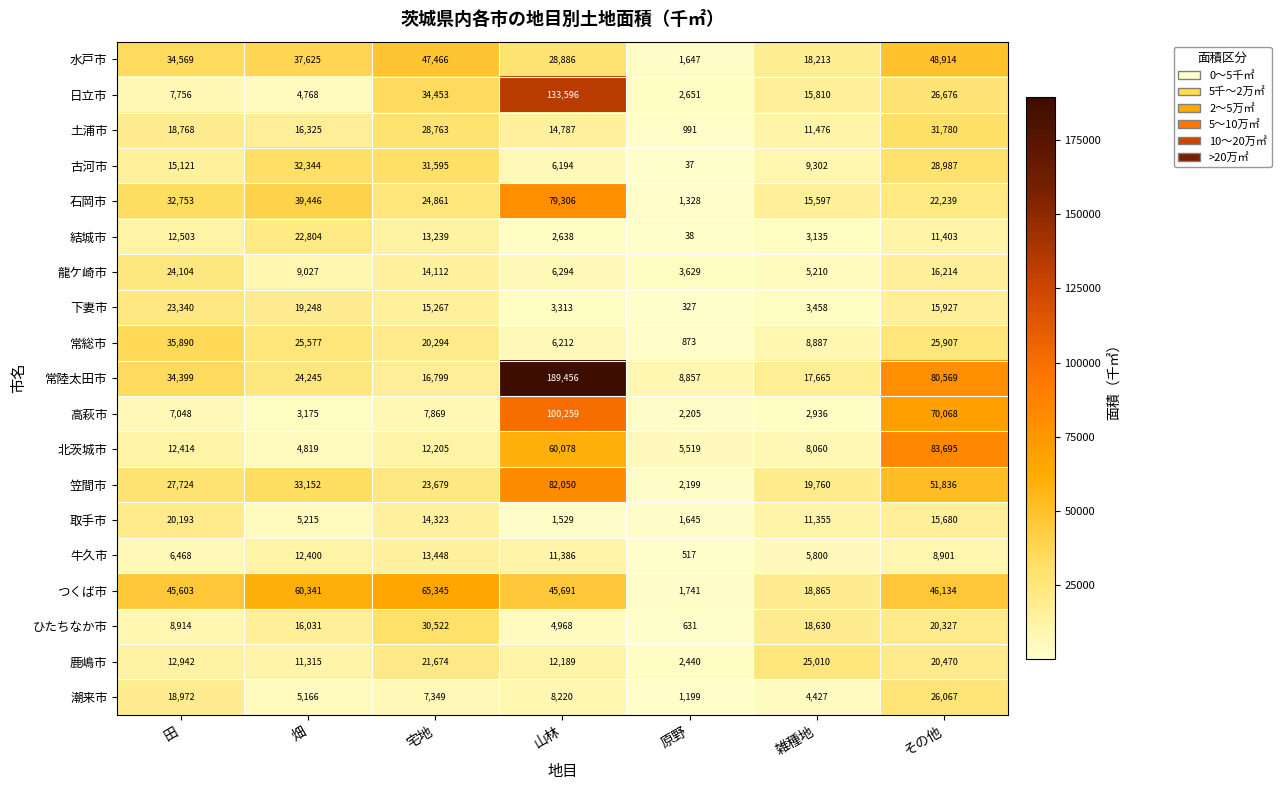

At how many categories does at least one series exceed 165509?

1